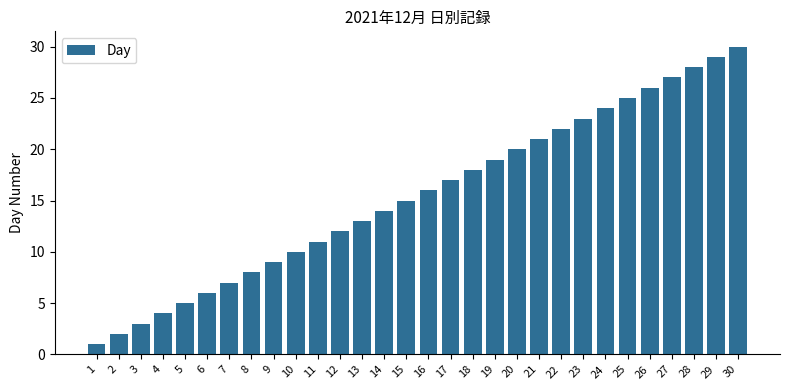

What is the minimum value shown in the chart?

1